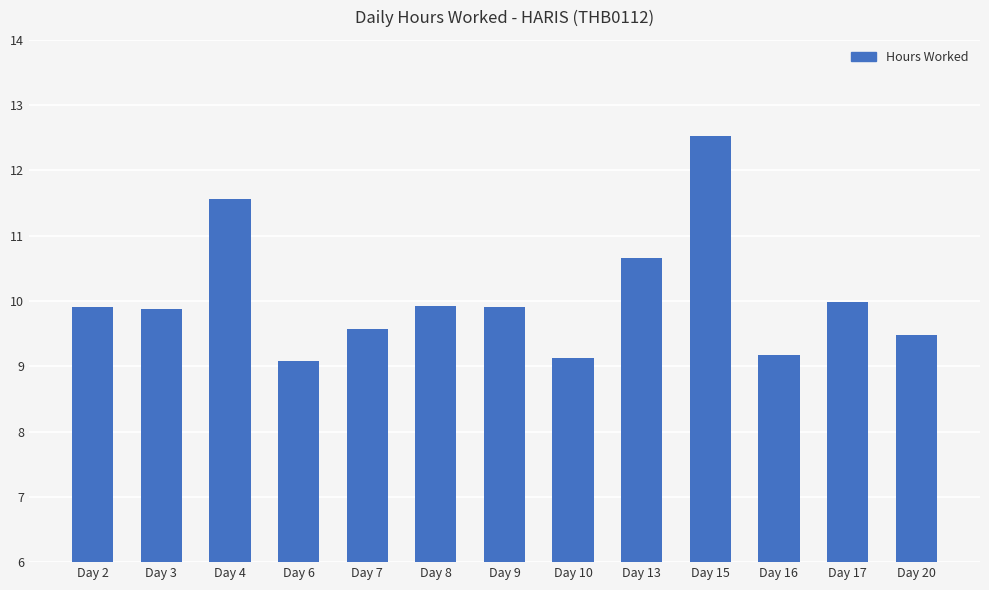

True or false: the data shows 9.1 at Day 6.

True